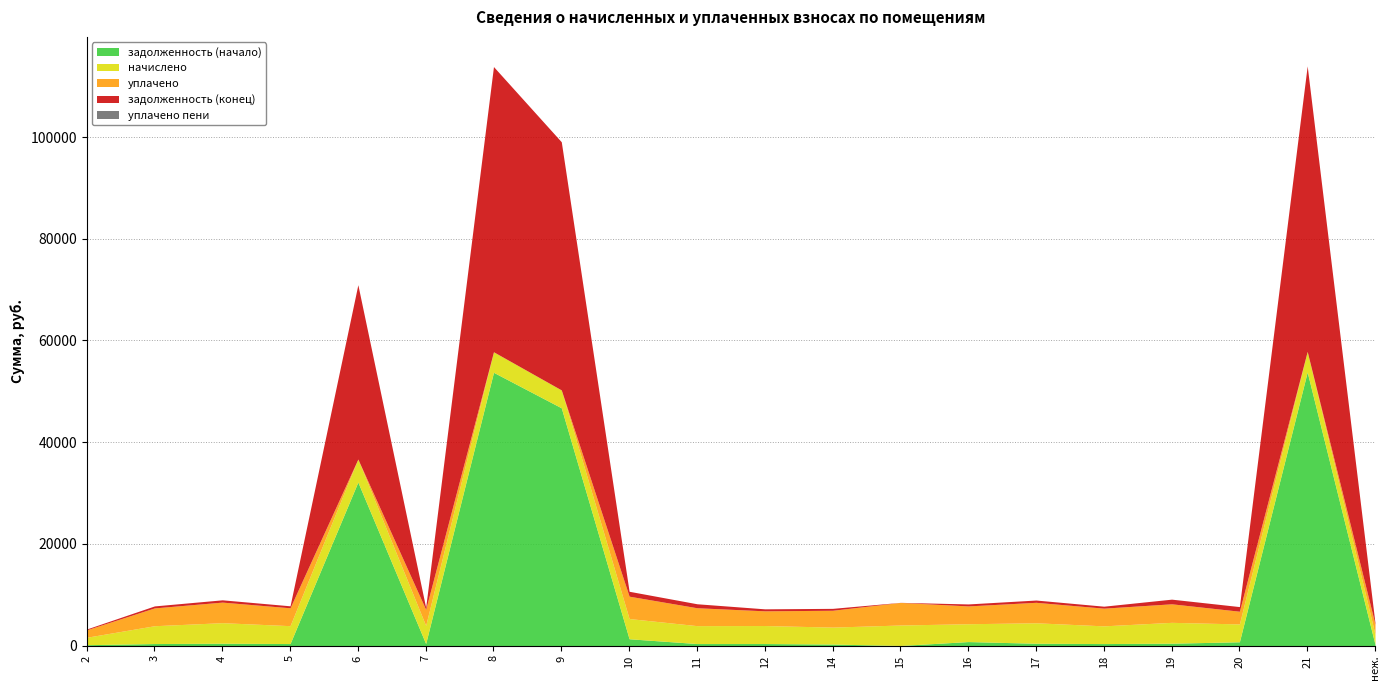

How many lines are shown in the chart?

5